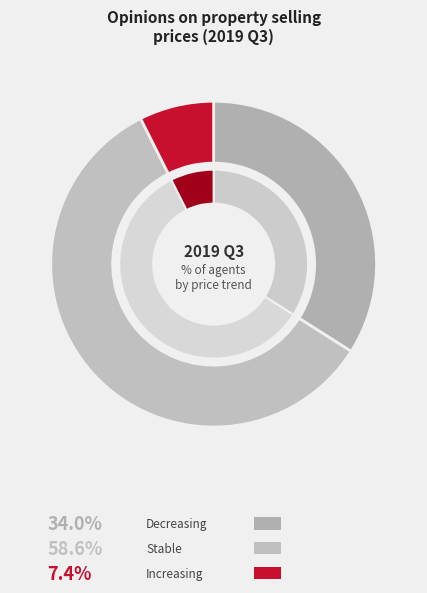

What percentage is NOT represented by Stable?

41.4%